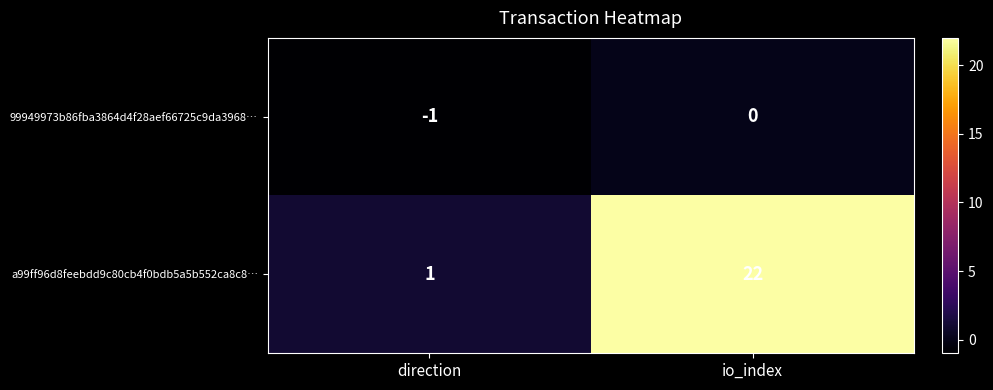

Which category has the lowest value across all series?

direction